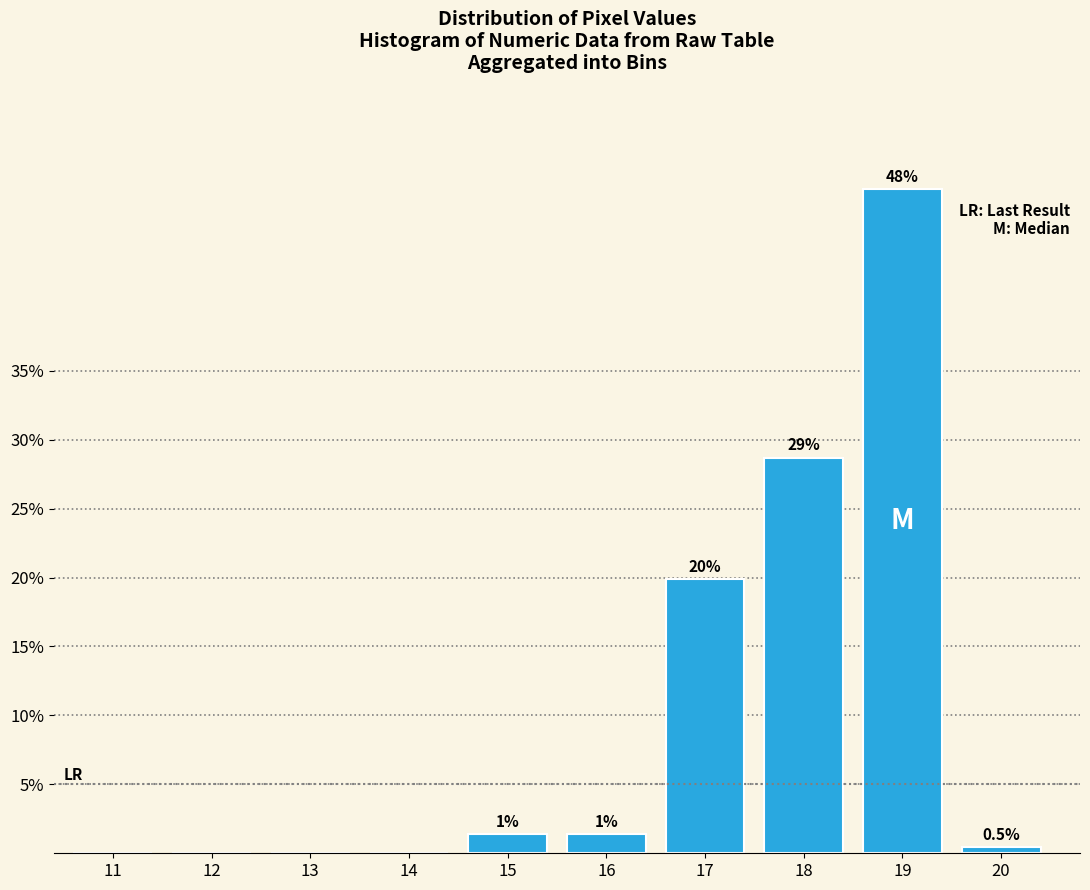

Where does the data first go above 1?

15